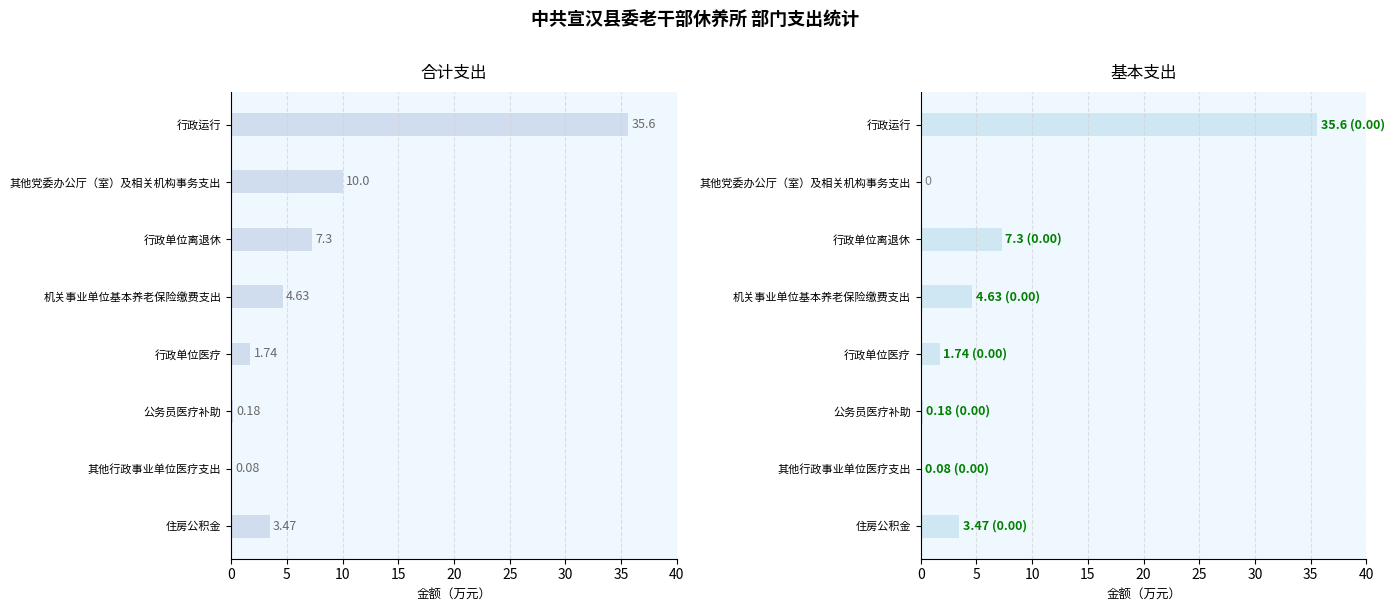

At how many categories does at least one series exceed 0?

8